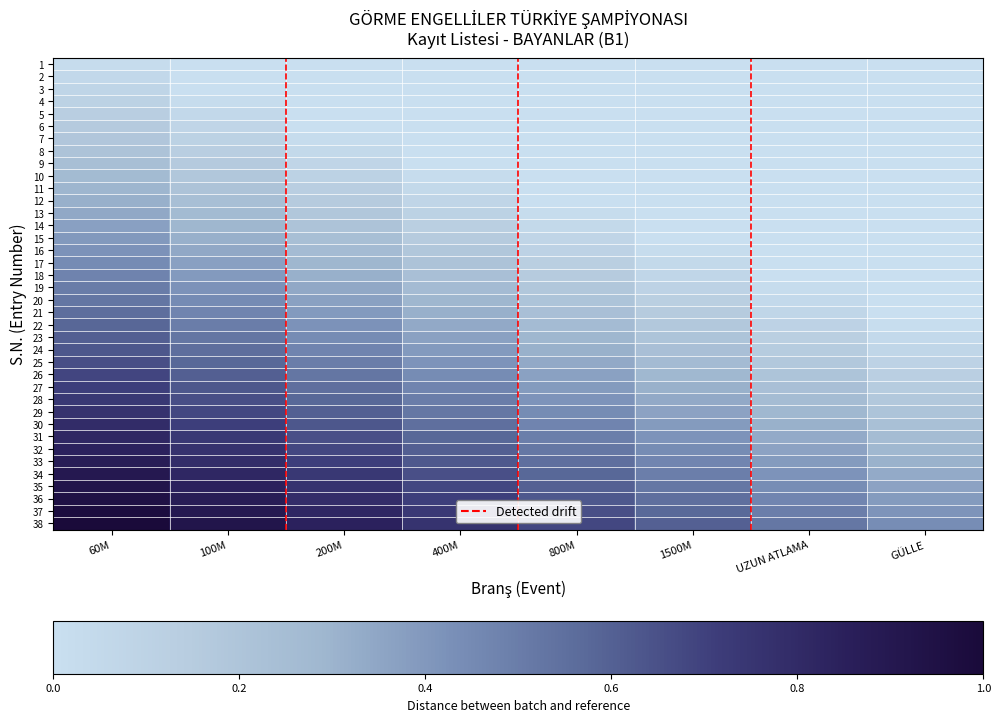

Reading left to right, transcribe all the data shown in this chart.

1: 60M=0.0	100M=0.0	200M=0.0	400M=0.0	800M=0.0	1500M=0.0	UZUN ATLAMA=0.0	GÜLLE=0.0
2: 60M=0.1	100M=0.0	200M=0.0	400M=0.0	800M=0.0	1500M=0.0	UZUN ATLAMA=0.0	GÜLLE=0.0
3: 60M=0.1	100M=0.0	200M=0.0	400M=0.0	800M=0.0	1500M=0.0	UZUN ATLAMA=0.0	GÜLLE=0.0
4: 60M=0.1	100M=0.0	200M=0.0	400M=0.0	800M=0.0	1500M=0.0	UZUN ATLAMA=0.0	GÜLLE=0.0
5: 60M=0.1	100M=0.1	200M=0.0	400M=0.0	800M=0.0	1500M=0.0	UZUN ATLAMA=0.0	GÜLLE=0.0
6: 60M=0.2	100M=0.1	200M=0.0	400M=0.0	800M=0.0	1500M=0.0	UZUN ATLAMA=0.0	GÜLLE=0.0
7: 60M=0.2	100M=0.1	200M=0.0	400M=0.0	800M=0.0	1500M=0.0	UZUN ATLAMA=0.0	GÜLLE=0.0
8: 60M=0.2	100M=0.1	200M=0.1	400M=0.0	800M=0.0	1500M=0.0	UZUN ATLAMA=0.0	GÜLLE=0.0
9: 60M=0.2	100M=0.2	200M=0.1	400M=0.0	800M=0.0	1500M=0.0	UZUN ATLAMA=0.0	GÜLLE=0.0
10: 60M=0.3	100M=0.2	200M=0.1	400M=0.0	800M=0.0	1500M=0.0	UZUN ATLAMA=0.0	GÜLLE=0.0
11: 60M=0.3	100M=0.2	200M=0.1	400M=0.0	800M=0.0	1500M=0.0	UZUN ATLAMA=0.0	GÜLLE=0.0
12: 60M=0.3	100M=0.2	200M=0.2	400M=0.1	800M=0.0	1500M=0.0	UZUN ATLAMA=0.0	GÜLLE=0.0
13: 60M=0.3	100M=0.3	200M=0.2	400M=0.1	800M=0.0	1500M=0.0	UZUN ATLAMA=0.0	GÜLLE=0.0
14: 60M=0.4	100M=0.3	200M=0.2	400M=0.1	800M=0.0	1500M=0.0	UZUN ATLAMA=0.0	GÜLLE=0.0
15: 60M=0.4	100M=0.3	200M=0.2	400M=0.2	800M=0.1	1500M=0.0	UZUN ATLAMA=0.0	GÜLLE=0.0
16: 60M=0.4	100M=0.3	200M=0.3	400M=0.2	800M=0.1	1500M=0.0	UZUN ATLAMA=0.0	GÜLLE=0.0
17: 60M=0.4	100M=0.4	200M=0.3	400M=0.2	800M=0.1	1500M=0.0	UZUN ATLAMA=0.0	GÜLLE=0.0
18: 60M=0.5	100M=0.4	200M=0.3	400M=0.2	800M=0.2	1500M=0.1	UZUN ATLAMA=0.0	GÜLLE=0.0
19: 60M=0.5	100M=0.4	200M=0.3	400M=0.3	800M=0.2	1500M=0.1	UZUN ATLAMA=0.0	GÜLLE=0.0
20: 60M=0.5	100M=0.4	200M=0.4	400M=0.3	800M=0.2	1500M=0.1	UZUN ATLAMA=0.0	GÜLLE=0.0
21: 60M=0.6	100M=0.5	200M=0.4	400M=0.3	800M=0.2	1500M=0.2	UZUN ATLAMA=0.1	GÜLLE=0.0
22: 60M=0.6	100M=0.5	200M=0.4	400M=0.3	800M=0.3	1500M=0.2	UZUN ATLAMA=0.1	GÜLLE=0.0
23: 60M=0.6	100M=0.5	200M=0.4	400M=0.4	800M=0.3	1500M=0.2	UZUN ATLAMA=0.1	GÜLLE=0.0
24: 60M=0.6	100M=0.6	200M=0.5	400M=0.4	800M=0.3	1500M=0.2	UZUN ATLAMA=0.2	GÜLLE=0.1
25: 60M=0.7	100M=0.6	200M=0.5	400M=0.4	800M=0.3	1500M=0.3	UZUN ATLAMA=0.2	GÜLLE=0.1
26: 60M=0.7	100M=0.6	200M=0.5	400M=0.4	800M=0.4	1500M=0.3	UZUN ATLAMA=0.2	GÜLLE=0.1
27: 60M=0.7	100M=0.6	200M=0.6	400M=0.5	800M=0.4	1500M=0.3	UZUN ATLAMA=0.2	GÜLLE=0.2
28: 60M=0.7	100M=0.7	200M=0.6	400M=0.5	800M=0.4	1500M=0.3	UZUN ATLAMA=0.3	GÜLLE=0.2
29: 60M=0.8	100M=0.7	200M=0.6	400M=0.5	800M=0.4	1500M=0.4	UZUN ATLAMA=0.3	GÜLLE=0.2
30: 60M=0.8	100M=0.7	200M=0.6	400M=0.5	800M=0.5	1500M=0.4	UZUN ATLAMA=0.3	GÜLLE=0.2
31: 60M=0.8	100M=0.7	200M=0.7	400M=0.6	800M=0.5	1500M=0.4	UZUN ATLAMA=0.3	GÜLLE=0.3
32: 60M=0.8	100M=0.8	200M=0.7	400M=0.6	800M=0.5	1500M=0.4	UZUN ATLAMA=0.4	GÜLLE=0.3
33: 60M=0.9	100M=0.8	200M=0.7	400M=0.6	800M=0.5	1500M=0.5	UZUN ATLAMA=0.4	GÜLLE=0.3
34: 60M=0.9	100M=0.8	200M=0.7	400M=0.7	800M=0.6	1500M=0.5	UZUN ATLAMA=0.4	GÜLLE=0.3
35: 60M=0.9	100M=0.8	200M=0.8	400M=0.7	800M=0.6	1500M=0.5	UZUN ATLAMA=0.4	GÜLLE=0.4
36: 60M=0.9	100M=0.9	200M=0.8	400M=0.7	800M=0.6	1500M=0.5	UZUN ATLAMA=0.5	GÜLLE=0.4
37: 60M=1.0	100M=0.9	200M=0.8	400M=0.7	800M=0.7	1500M=0.6	UZUN ATLAMA=0.5	GÜLLE=0.4
38: 60M=1.0	100M=0.9	200M=0.8	400M=0.8	800M=0.7	1500M=0.6	UZUN ATLAMA=0.5	GÜLLE=0.4